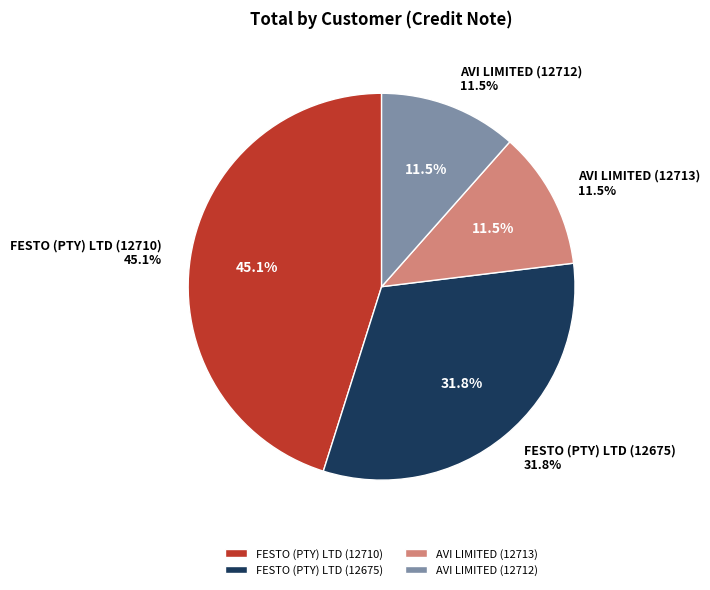

Is the sum of AVI LIMITED (12712) and FESTO (PTY) LTD (12675) greater than half?

No